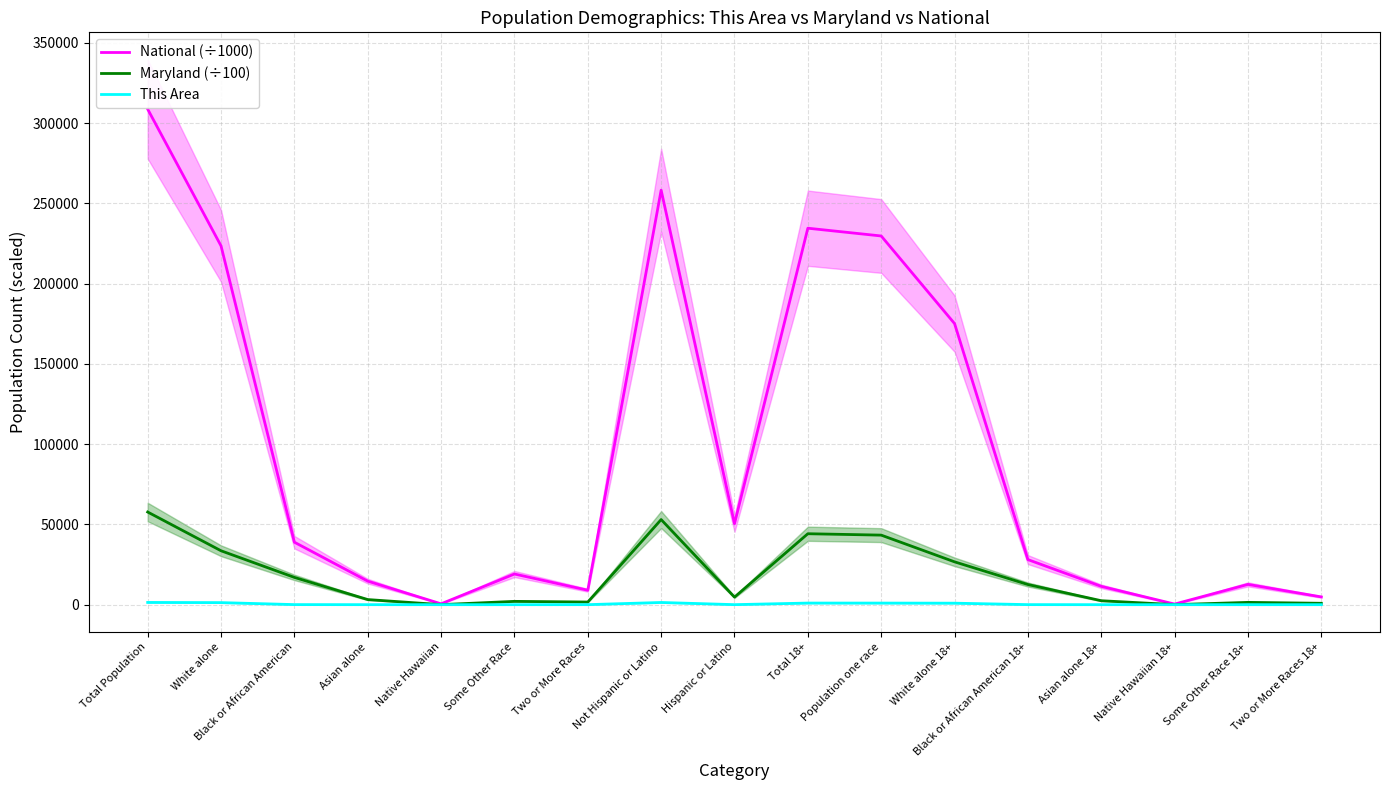

At which label is This Area closest to 700?

White alone 18+